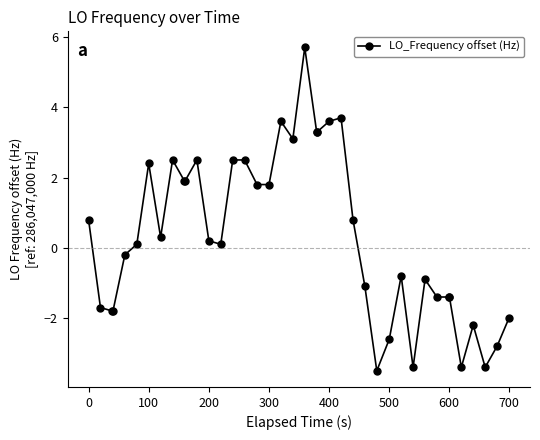

What is the greatest value displayed?

5.7